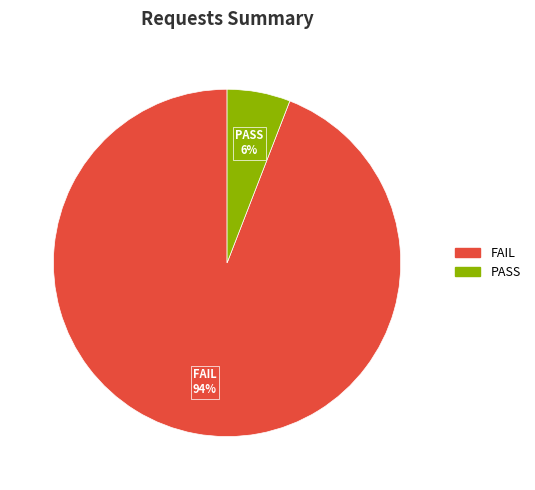

To the nearest percent, what is the difference between the largest and smallest slice percentages?

88%